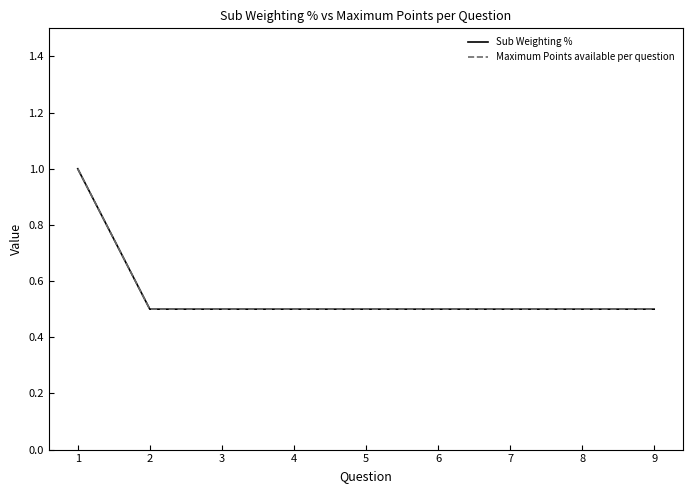

True or false: Sub Weighting % and Maximum Points available per question intersect in this chart.

False